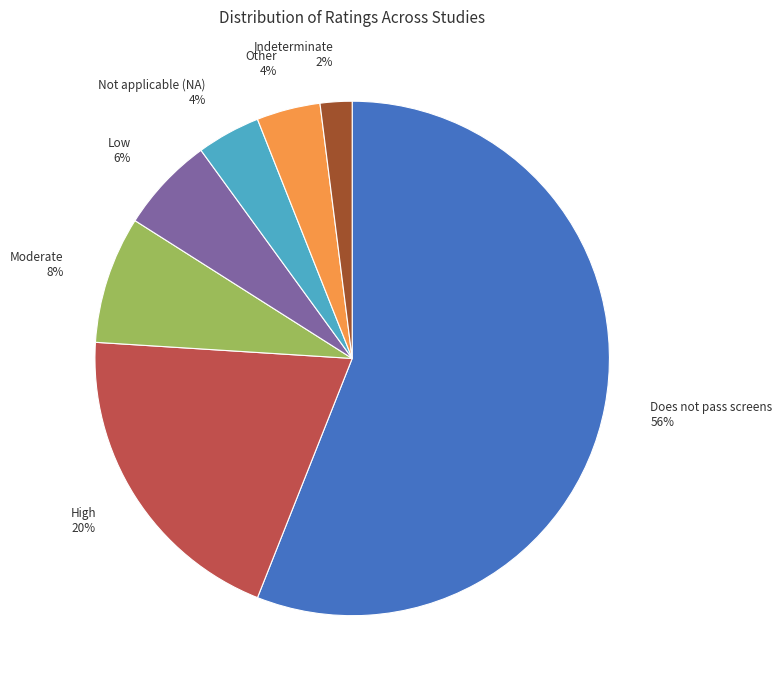

Which slice represents more than half of the pie?

Does not pass screens 56%